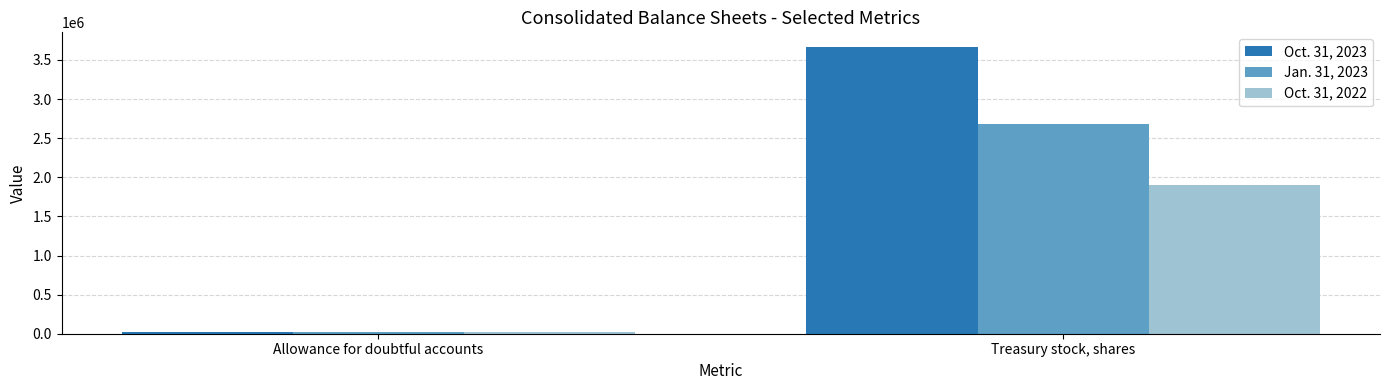

What is the sum of the Jan. 31, 2023 values at Allowance for doubtful accounts and Treasury stock, shares?

2698297